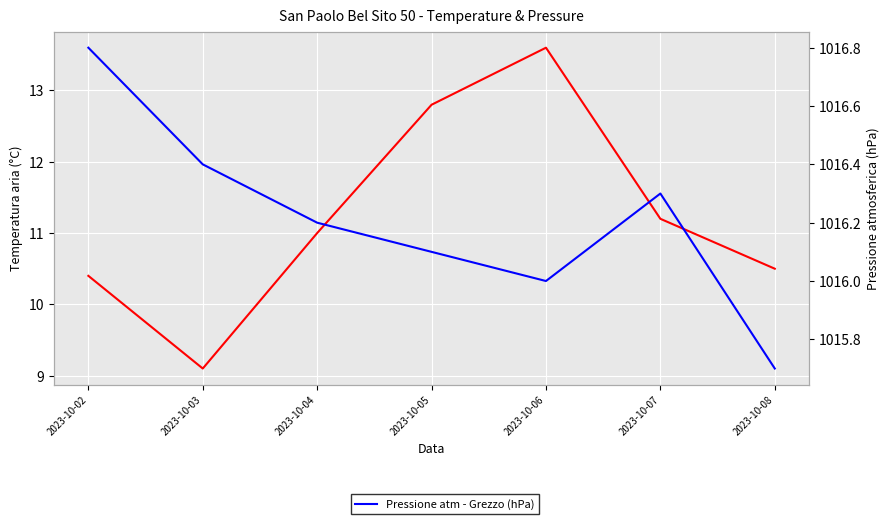

True or false: Pressione atm - Grezzo (hPa) has more than 0 interior local peaks.

True